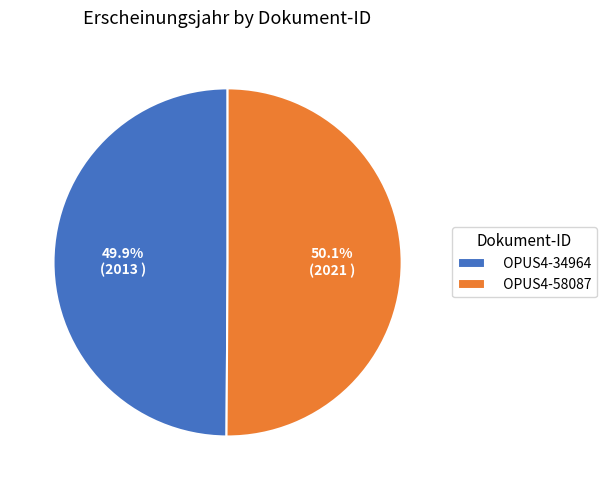

What percentage is the OPUS4-58087 slice, to the nearest percent?

50%